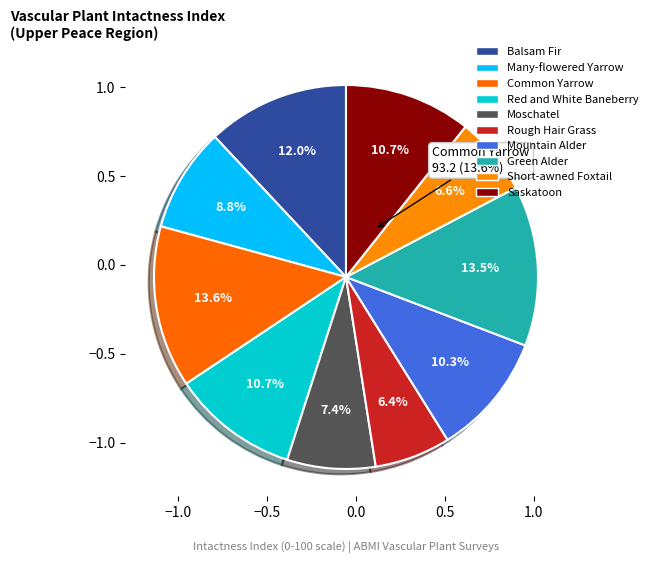

Is it true that Rough Hair Grass is 6% of the pie?

True